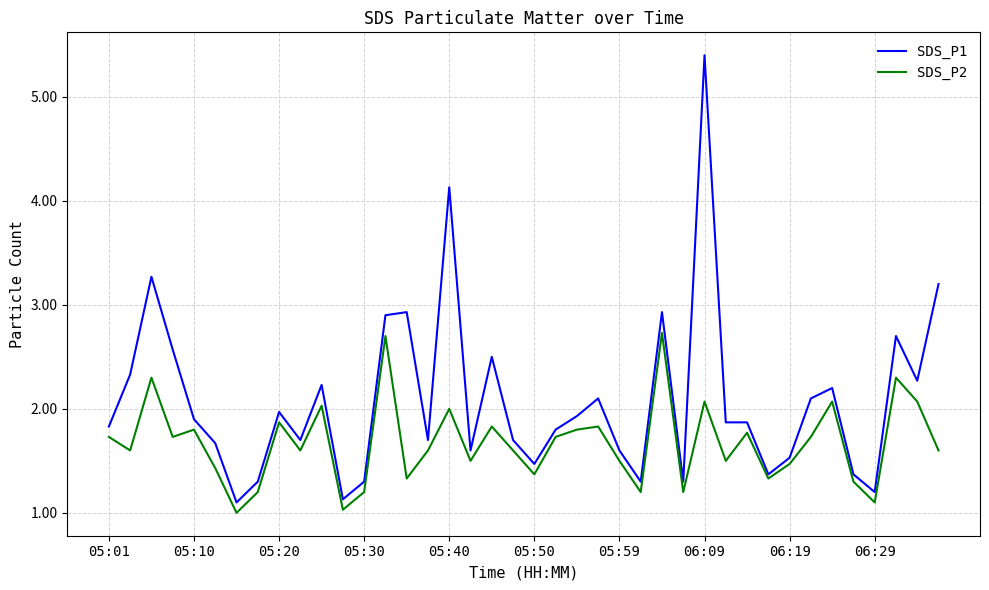

Rank the series by their maximum value, from lowest to highest.

SDS_P2, SDS_P1